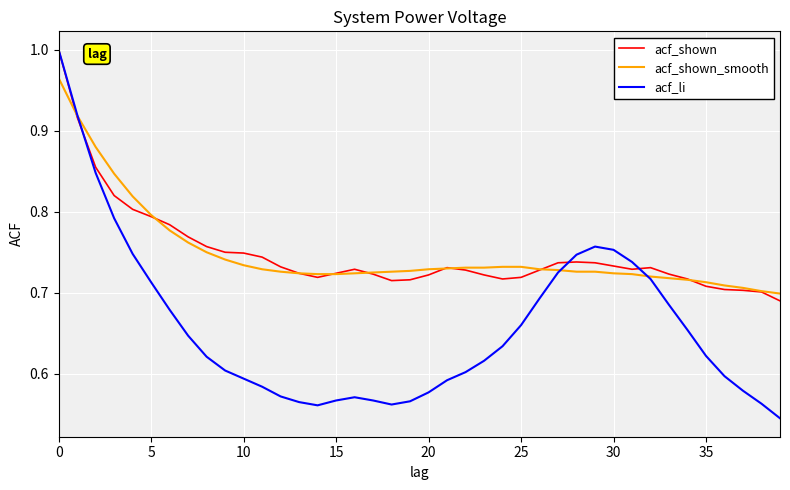

What is the sum of all acf_shown_smooth values?

29.9